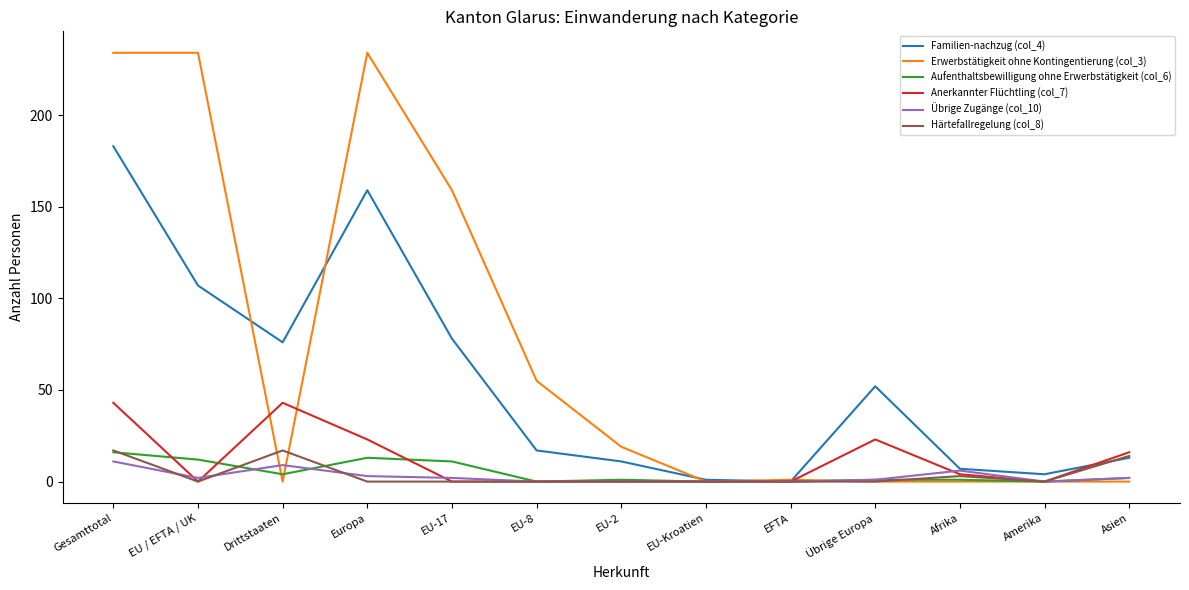

Where does the Erwerbstätigkeit ohne Kontingentierung (col_3) series first go above 1?

Gesamttotal